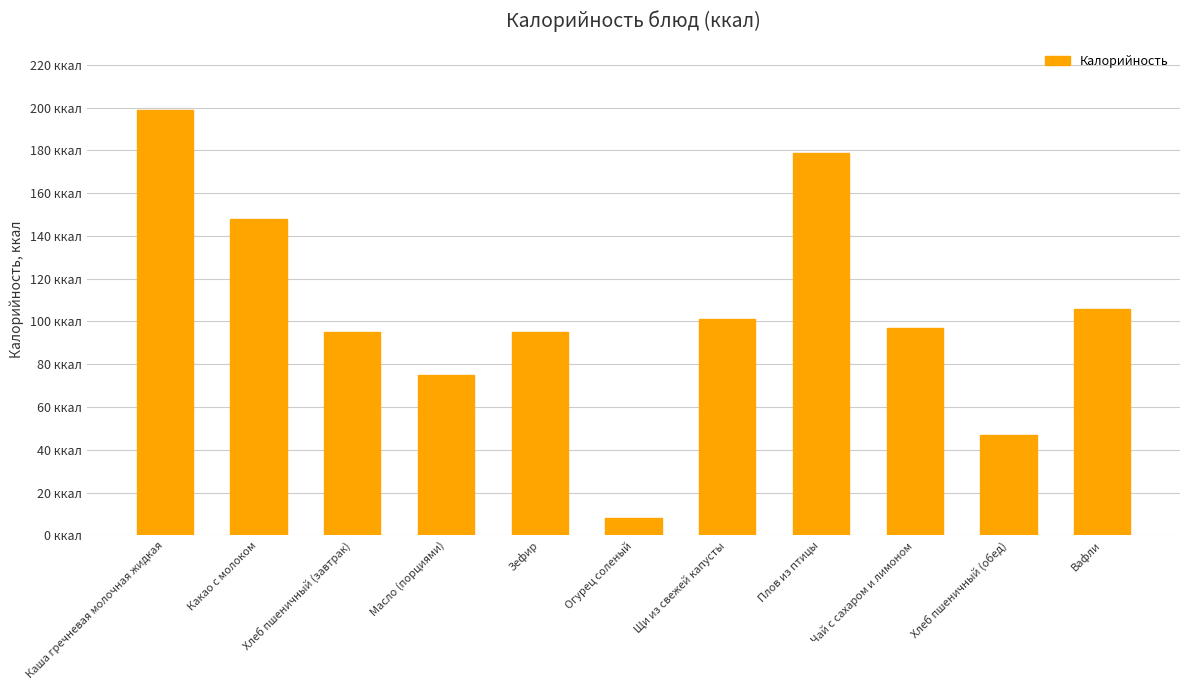

At which label does the data first exceed 97?

Каша гречневая молочная жидкая